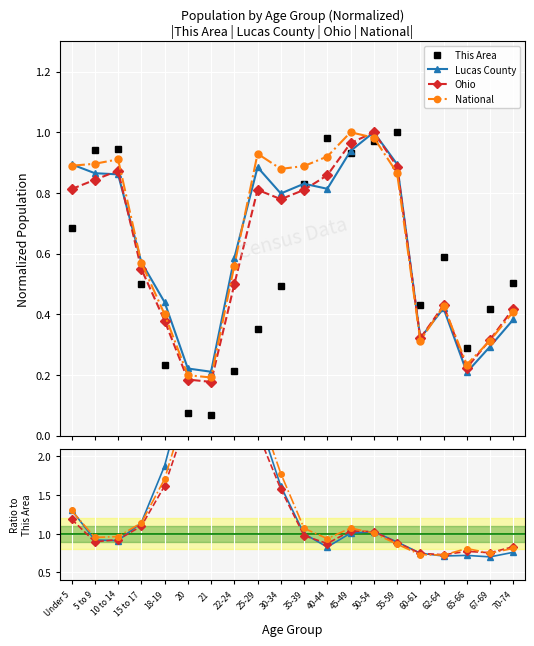

Which has a higher value, 20 or 15 to 17?

15 to 17